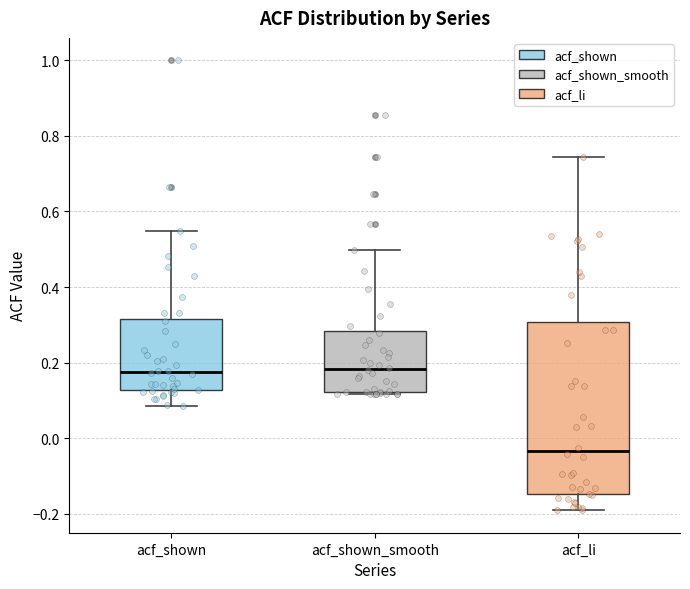

Which box is the tallest, from its lower edge to its upper edge?

acf_li